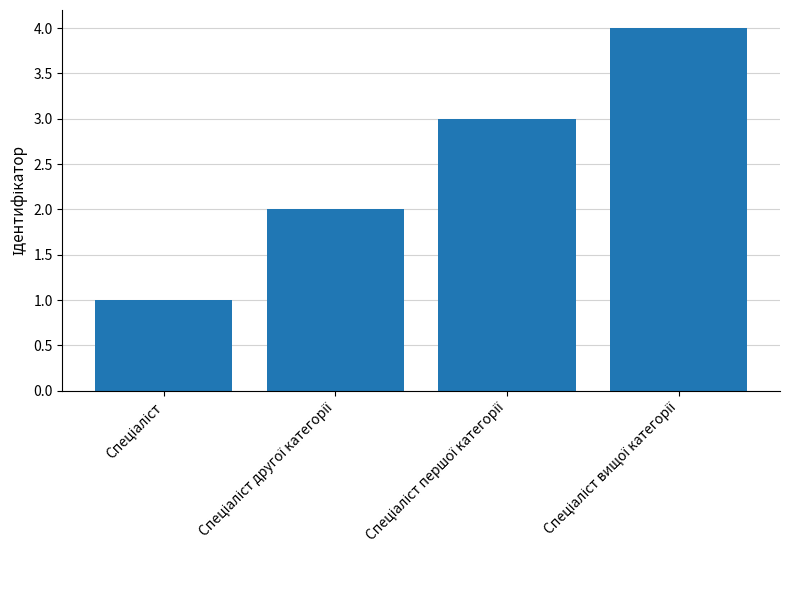

Reading left to right, what are all the values shown in this chart?

1	2	3	4